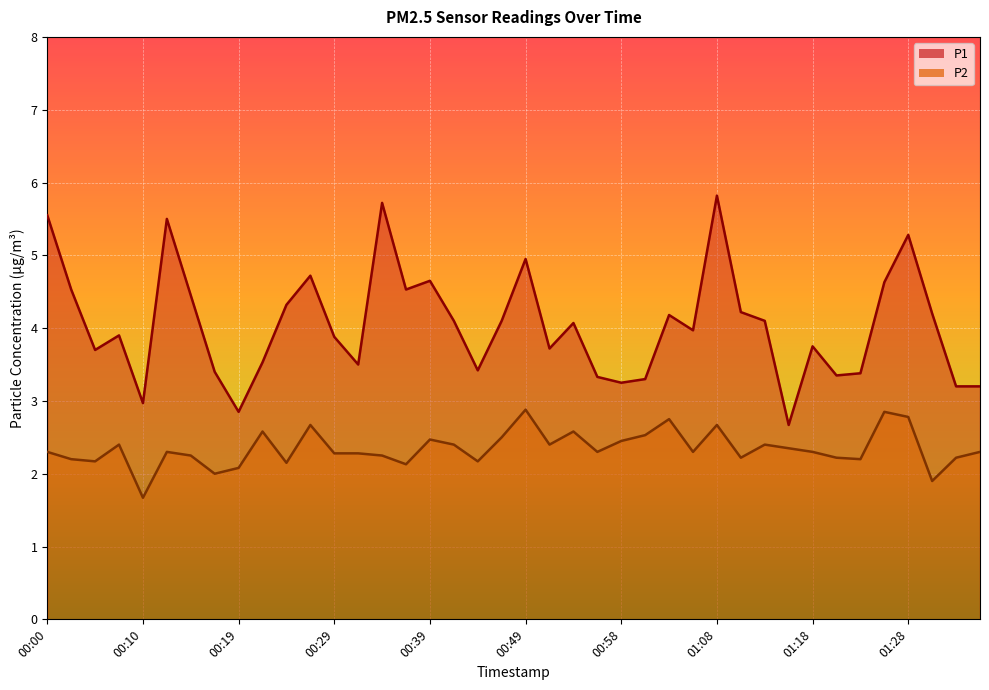

The value of P2 at 00:15 is 1.6. True or false?

False